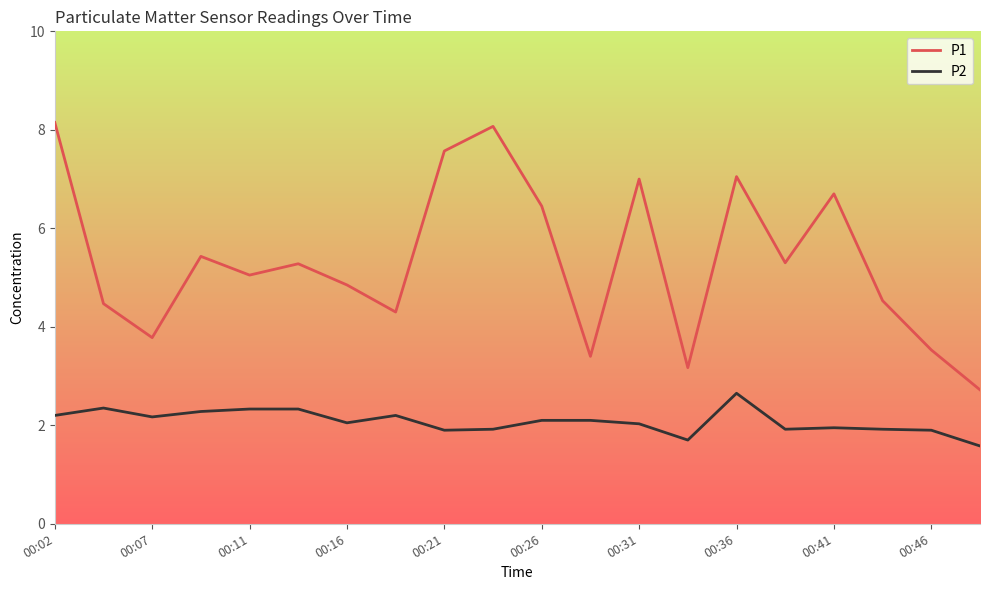

How many interior local peaks does the P1 series have?

6